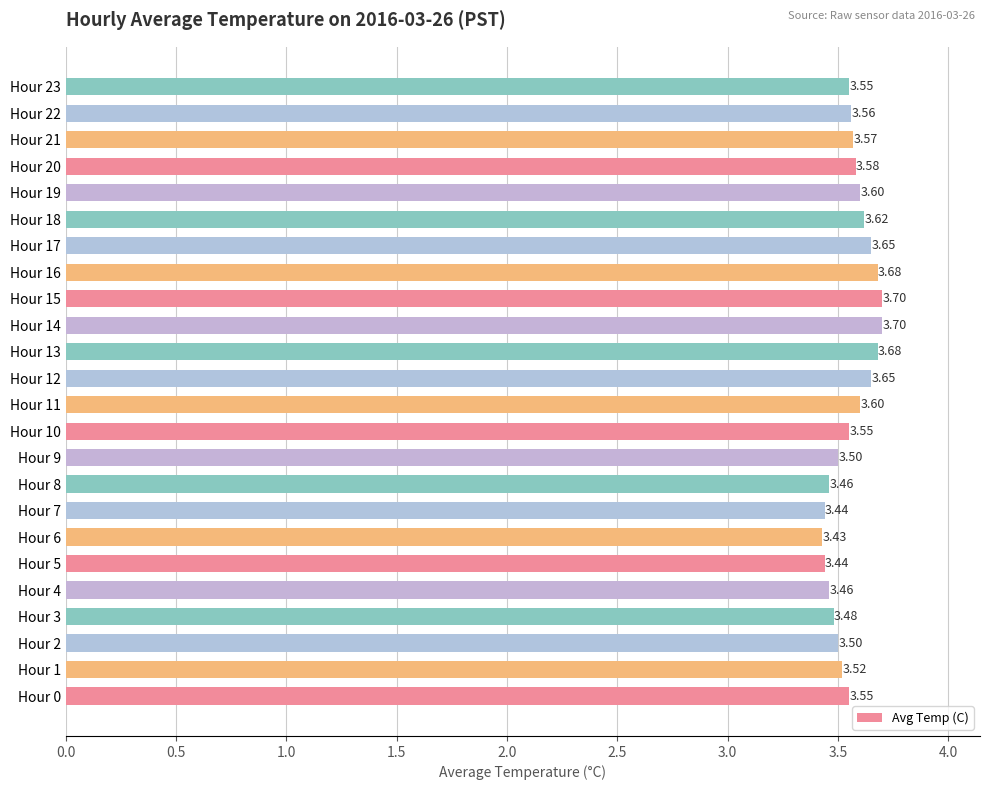

Approximately how many times larger is the value at Hour 17 compared to Hour 18?

1.0